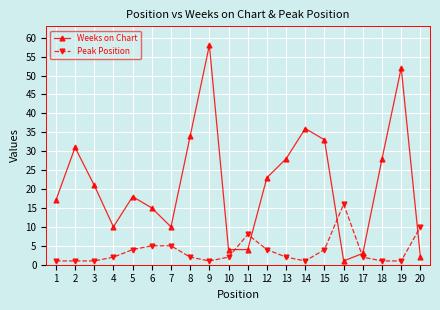

At which label does Weeks on Chart reach its minimum?

16